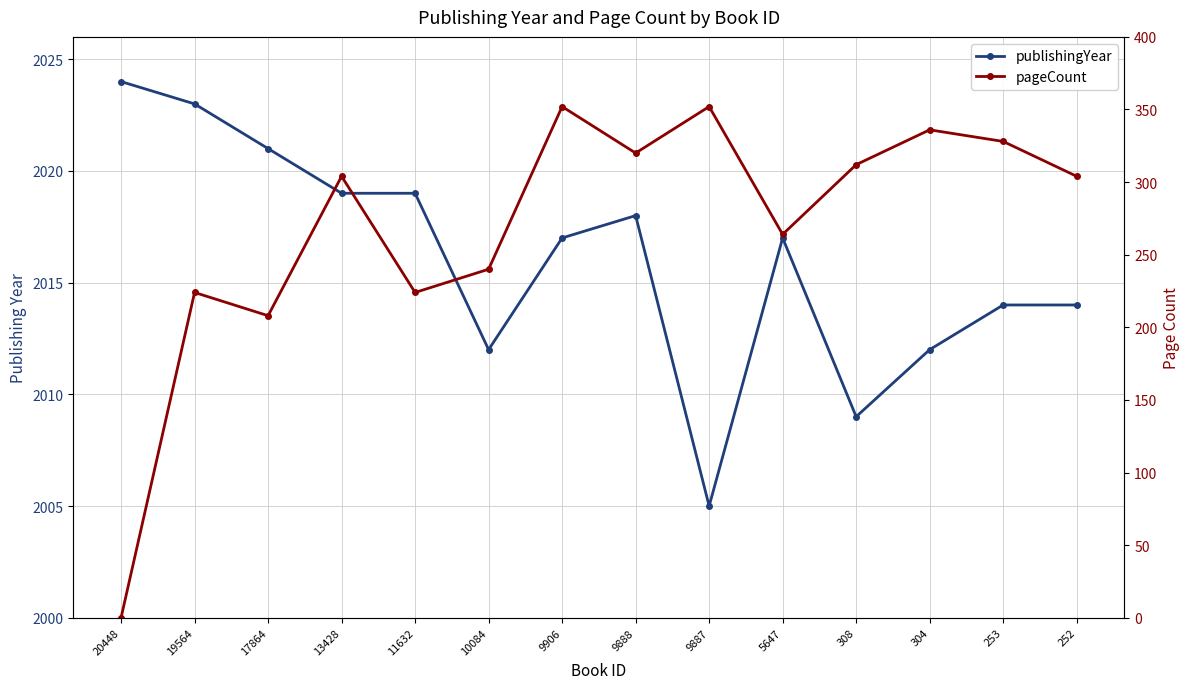

Which series has the largest total across all categories?

publishingYear